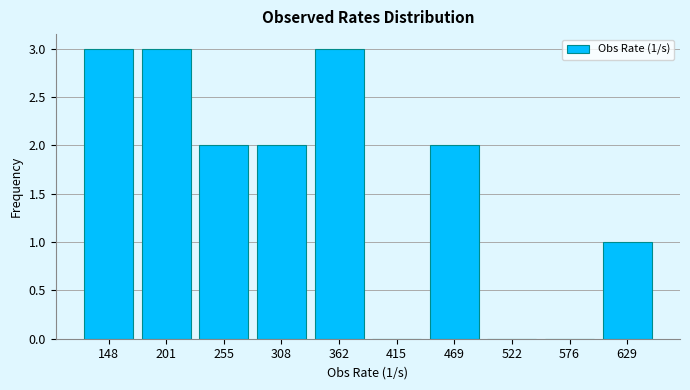

Reading right to left, extract all data points from this chart.

629=1	576=0	522=0	469=2	415=0	362=3	308=2	255=2	201=3	148=3